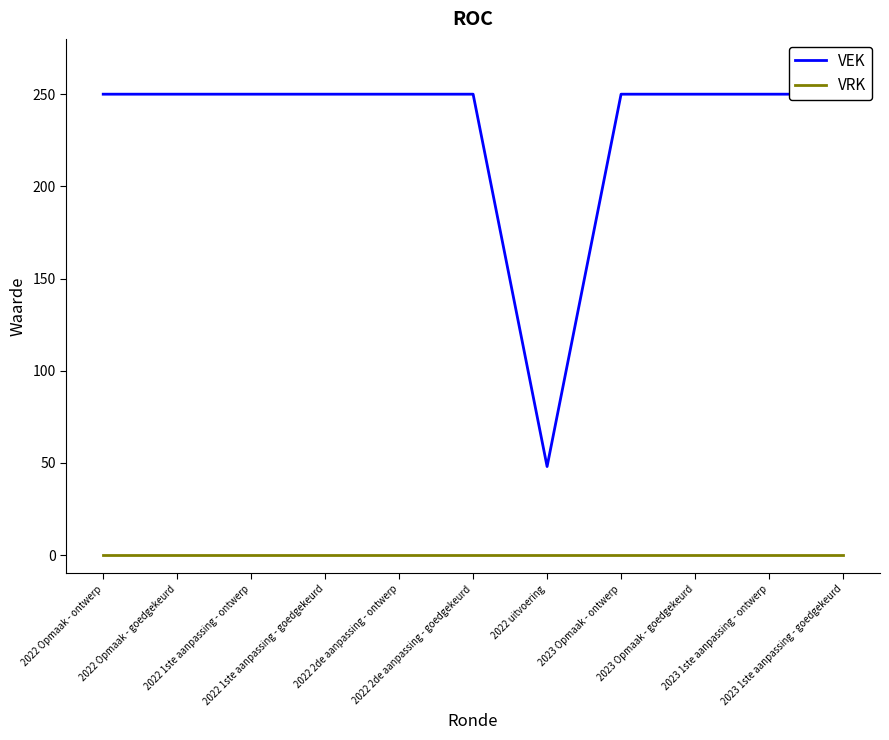

True or false: VEK and VRK cross at least once.

False